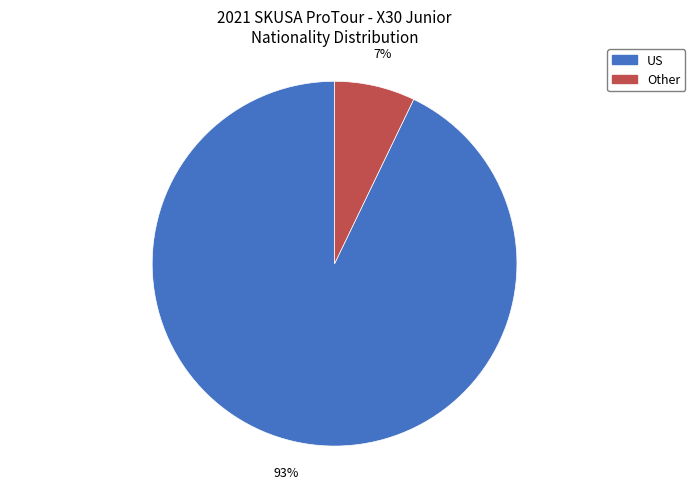

Rank the categories by value from highest to lowest.

US, Other